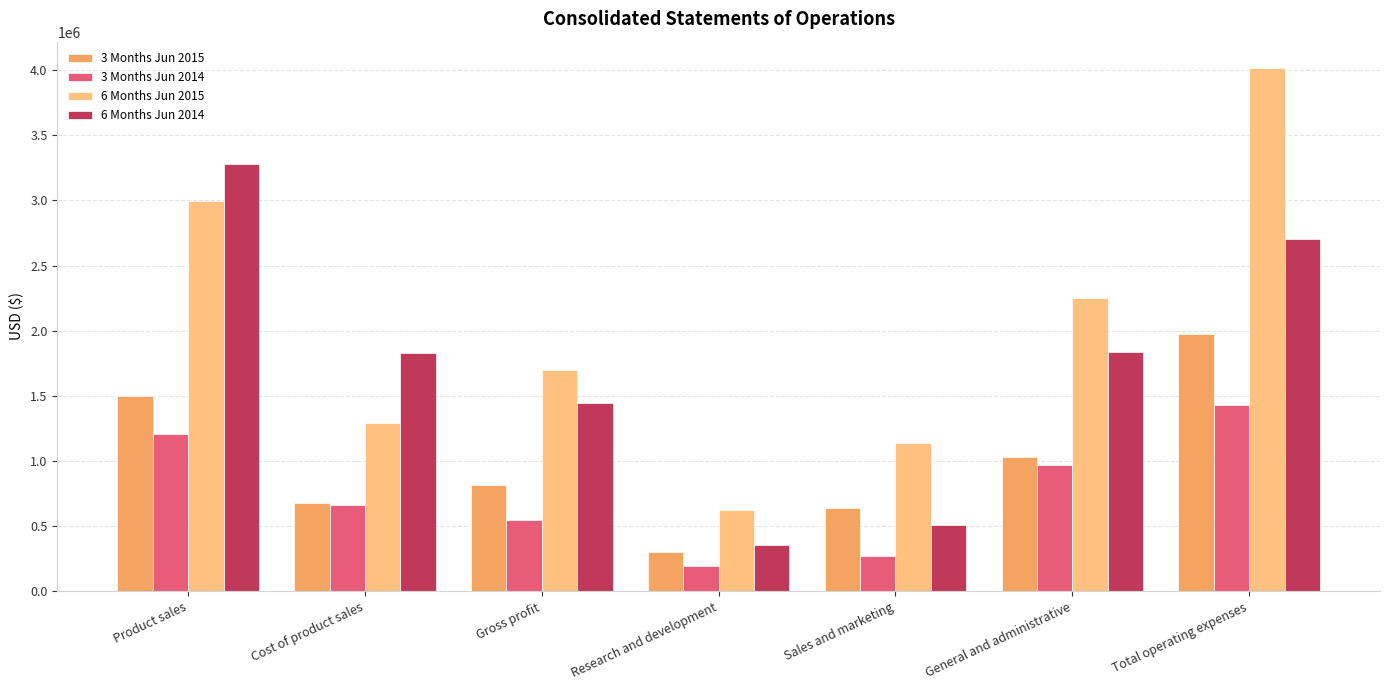

What is the greatest value displayed?

4017650